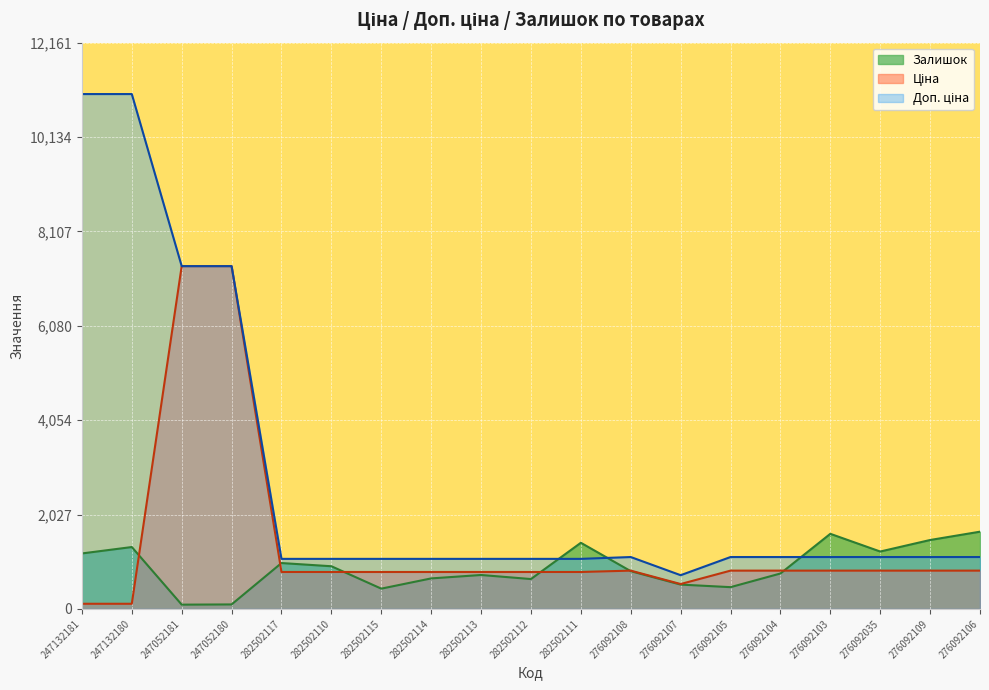

List the series in order of their overall mean, highest first.

Доп. ціна, Ціна, Залишок